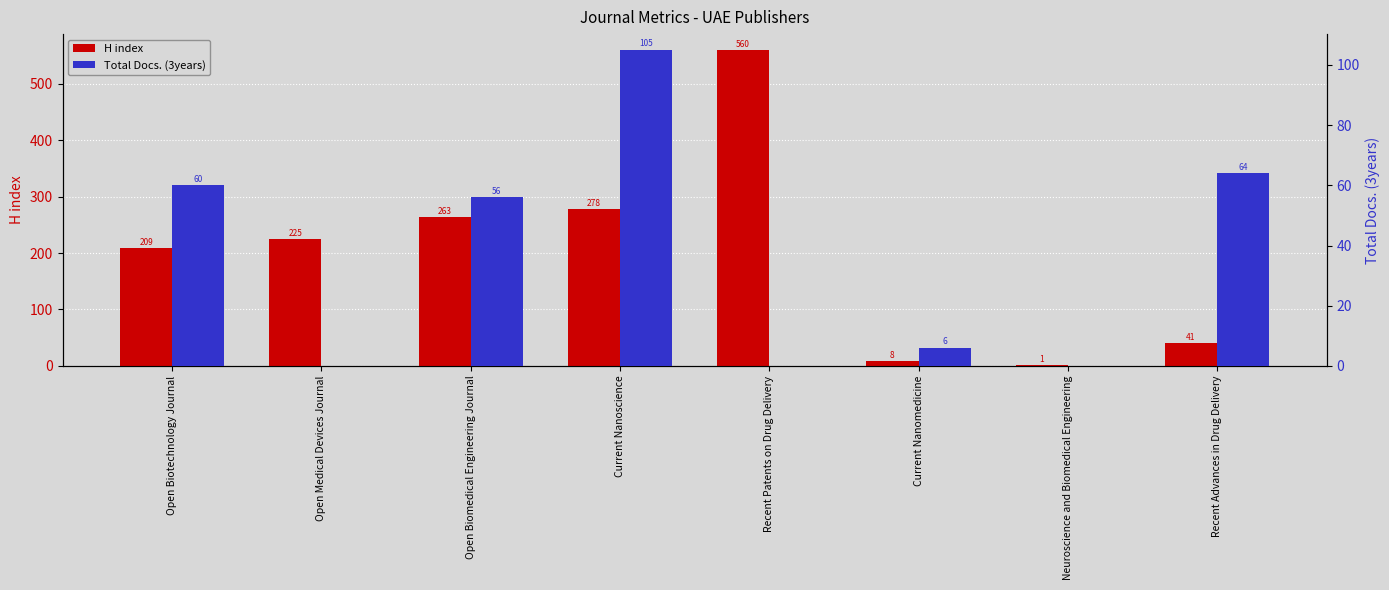

Which series changed the most between Current Nanoscience and Recent Advances in Drug Delivery?

H index